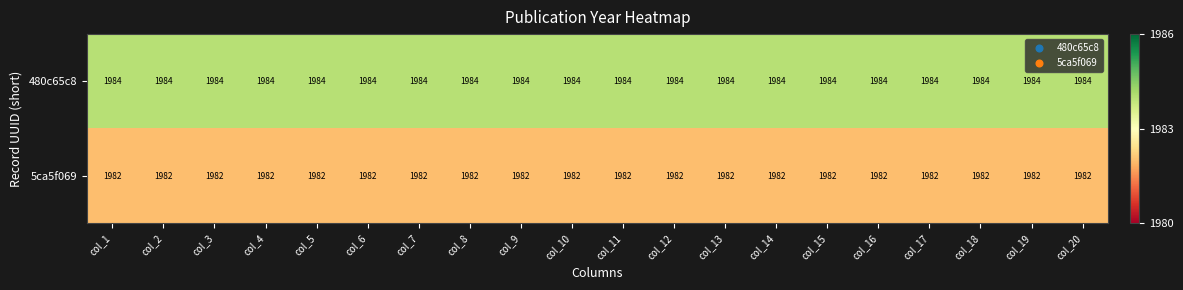

What is the greatest value displayed?

1984